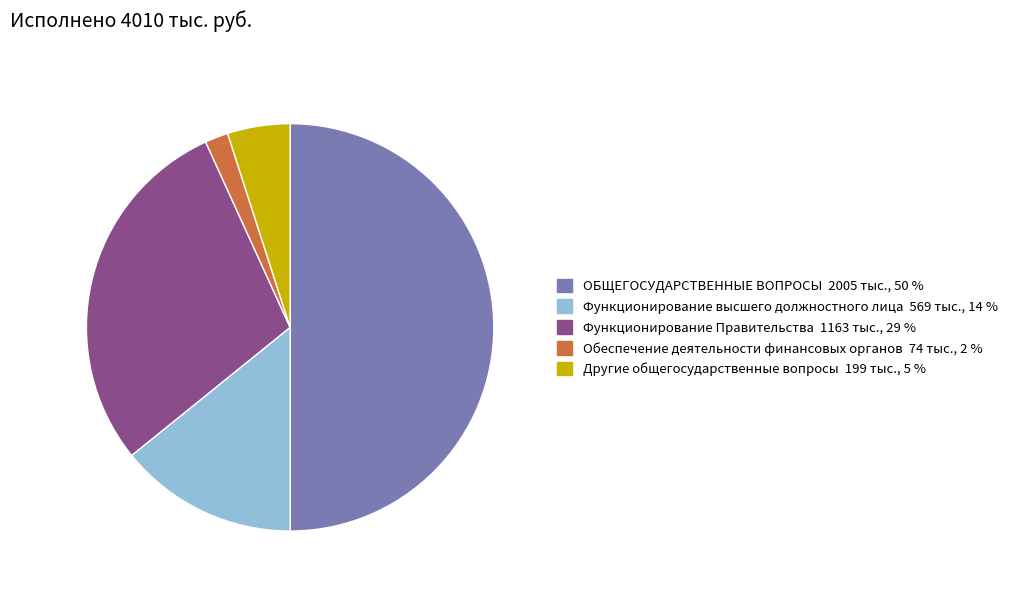

Is Функционирование Правительства the majority of the pie?

No